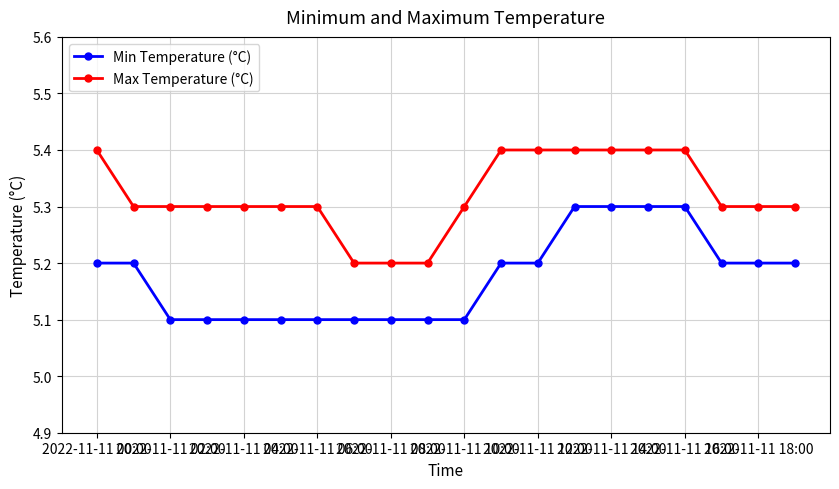

How many distinct data groups are displayed?

2